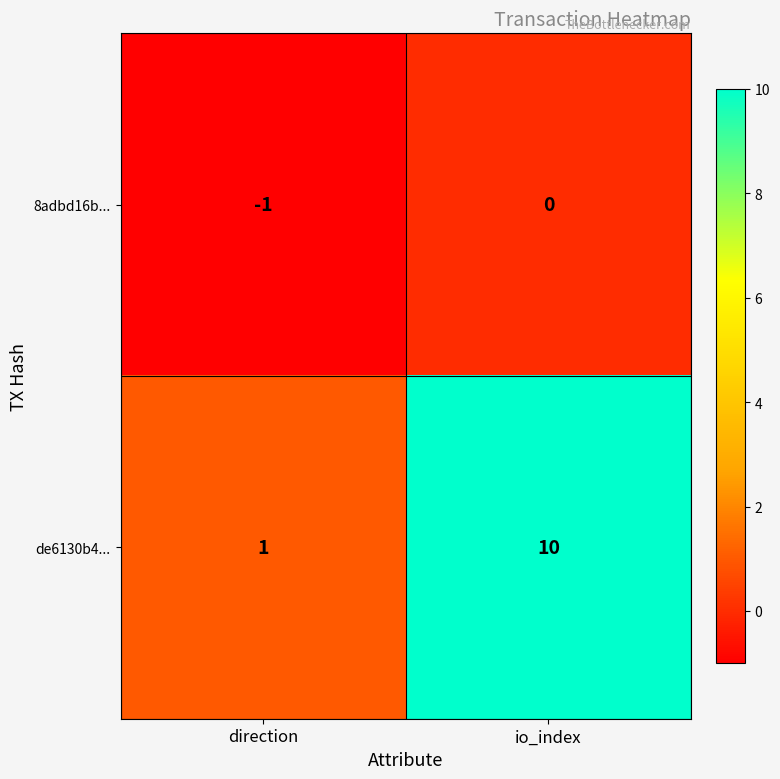

What is the difference between the de6130b4... values at direction and io_index?

9